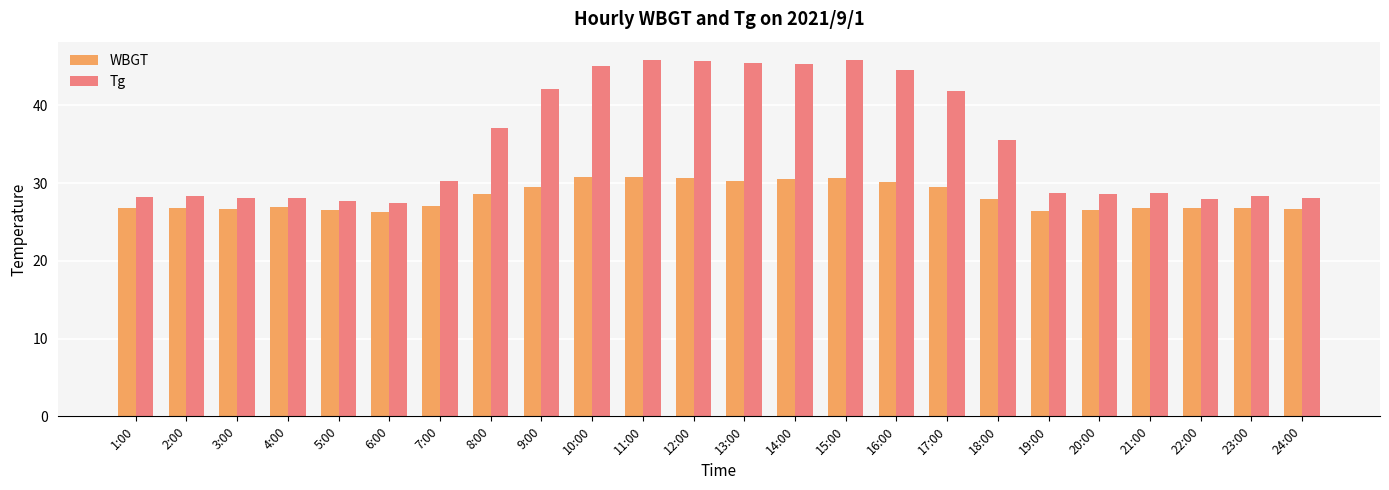

Which series changed the most between 17:00 and 21:00?

Tg